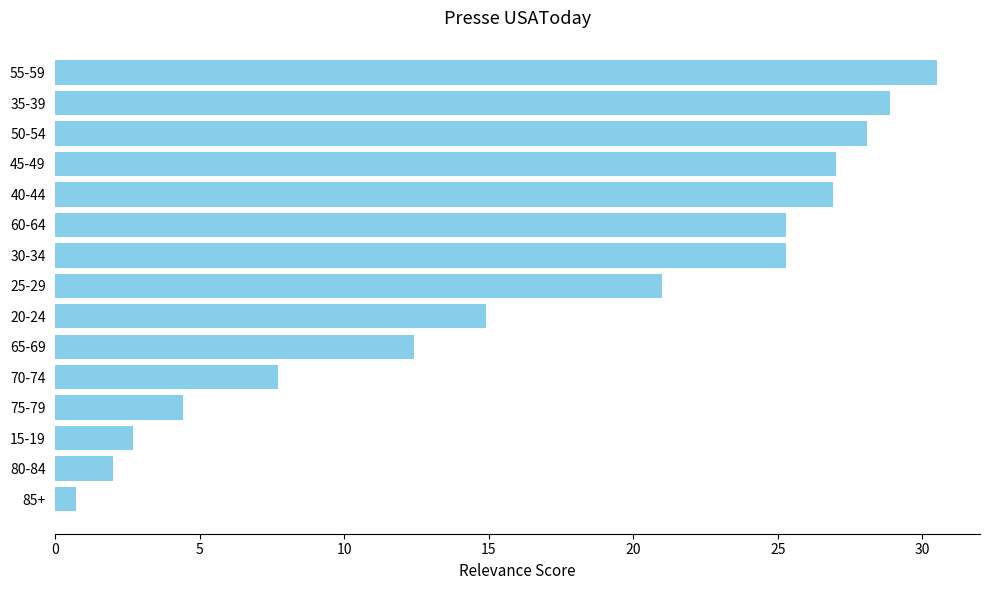

True or false: the data shows 28.9 at 35-39.

True